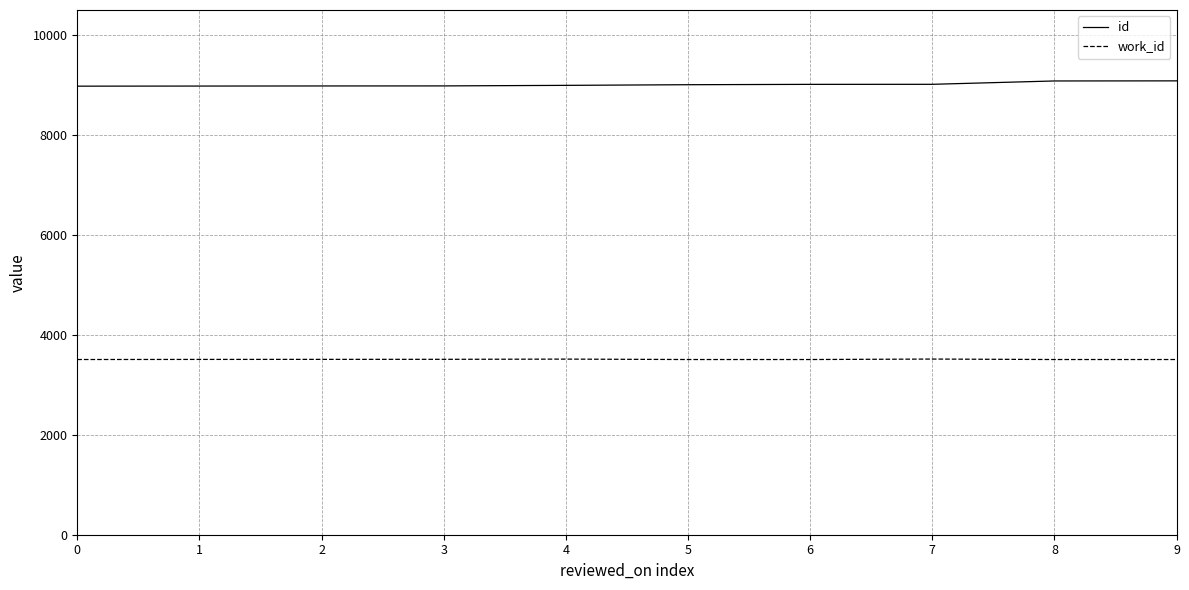

What is the spread (max minus min) of values at 5?

5499